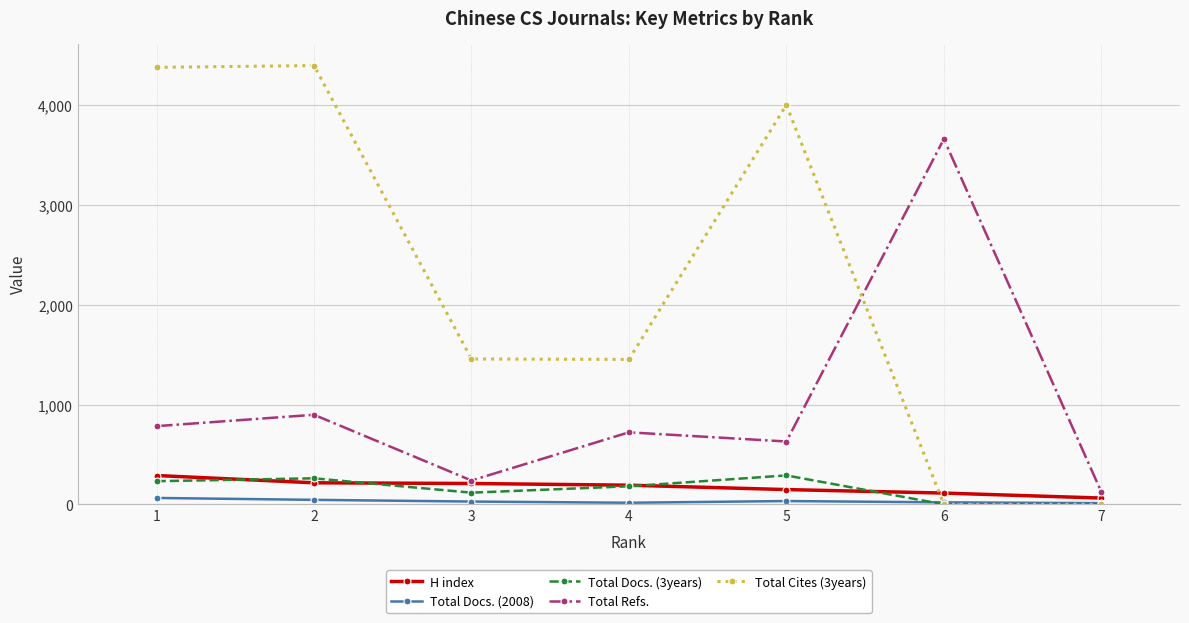

After their last crossing, which series has the higher values: Total Cites (3years) or H index?

H index